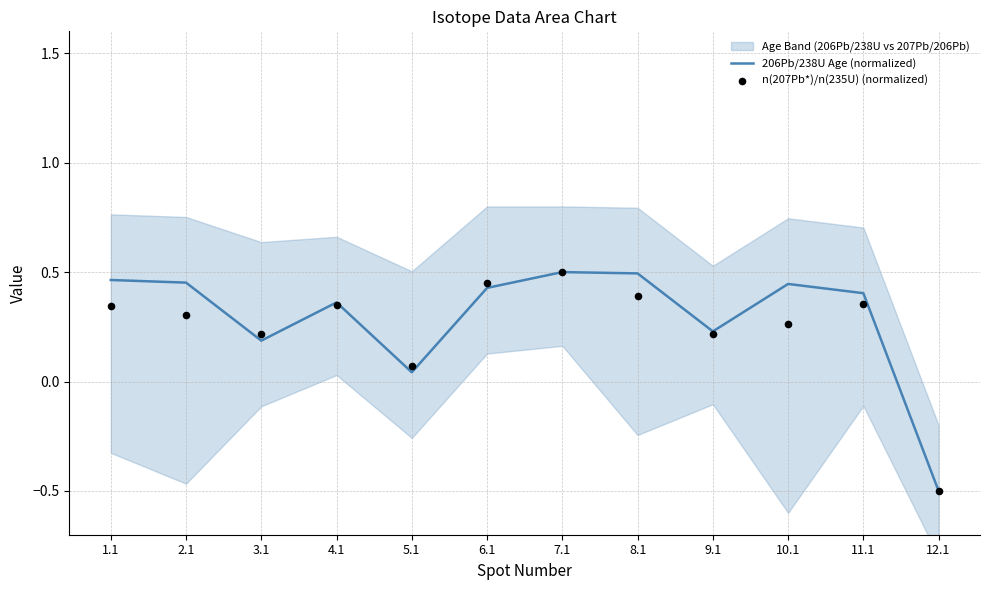

At which category is the sum across all series the highest?

7.1